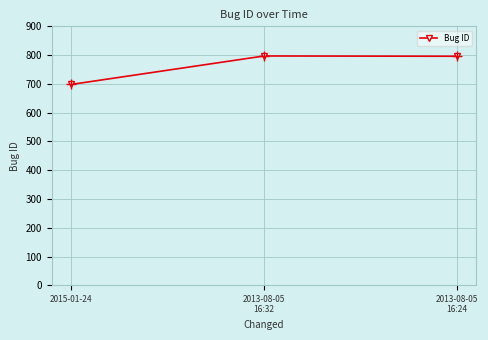

What is the label of the 3rd point from the left?

2013-08-05
16:24